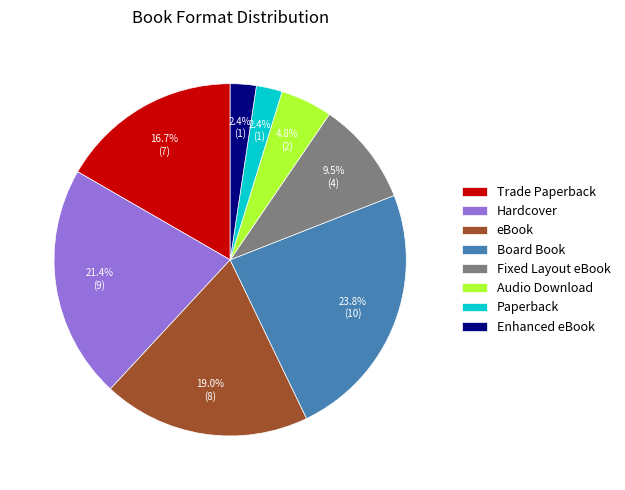

Between Board Book and Hardcover, which is larger?

Board Book